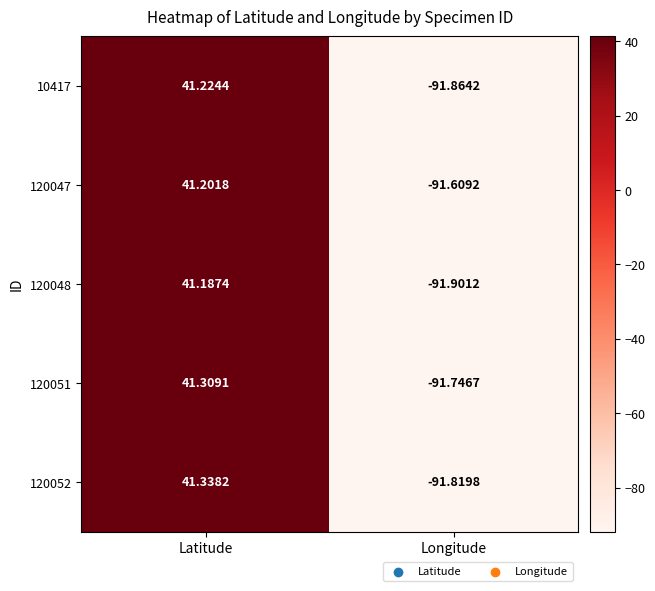

At which label is 120048 closest to -25?

Latitude